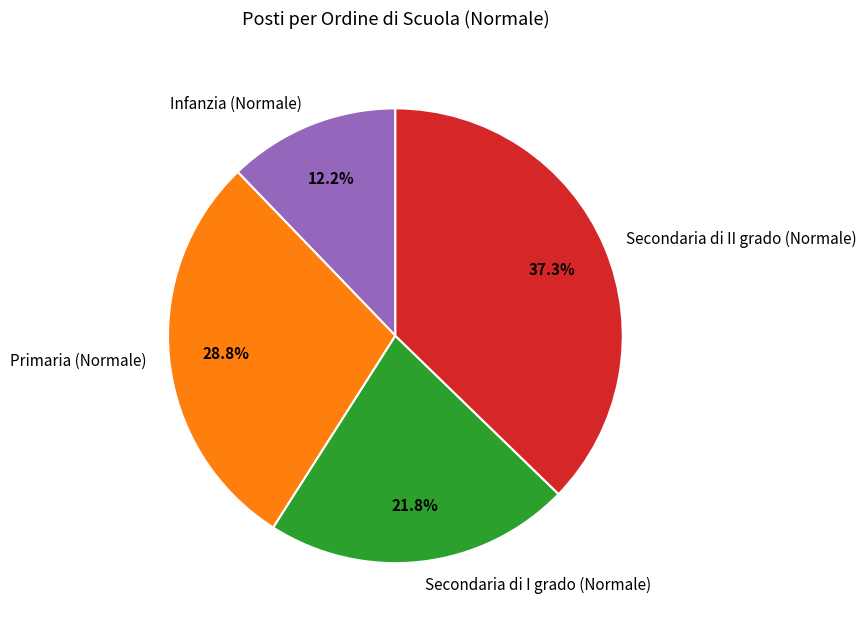

To the nearest percent, what is the difference between the Secondaria di I grado (Normale) and Secondaria di II grado (Normale) slice percentages?

15%